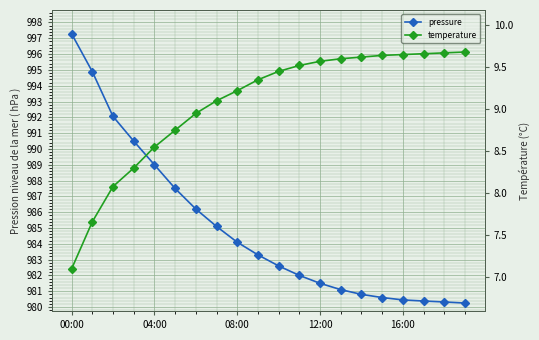

Reading left to right, extract all data points from this chart.

pressure: 997.3	994.9	992.1	990.5	989.0	987.5	986.2	985.1	984.1	983.3	982.6	982.0	981.5	981.1	980.8	980.6	980.5	980.4	980.3	980.2
temperature: 7.1	7.7	8.1	8.3	8.6	8.8	8.9	9.1	9.2	9.3	9.4	9.5	9.6	9.6	9.6	9.6	9.7	9.7	9.7	9.7